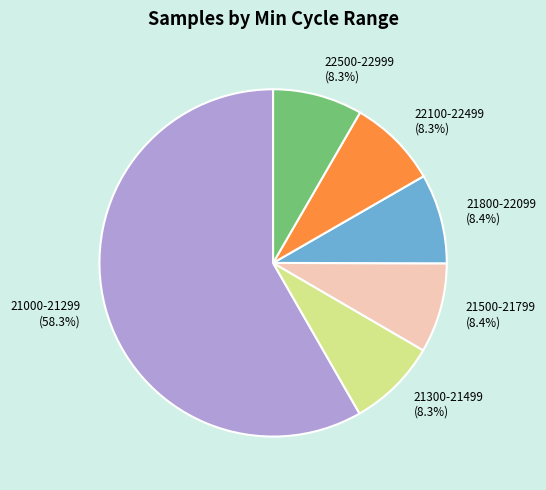

Which category has the biggest portion of the pie?

21000-21299